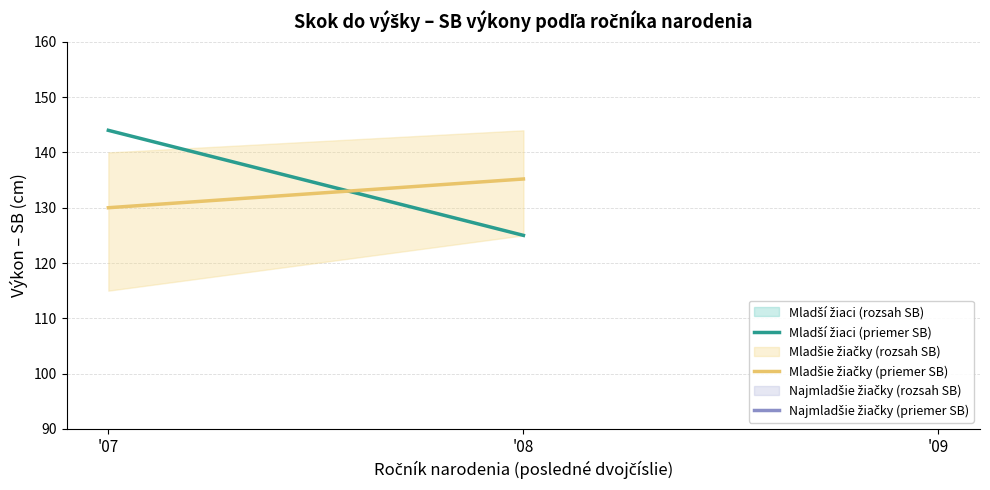

Reading left to right, extract all data points from this chart.

Mladší žiaci (priemer SB): '07=144.0	'08=125.0
Mladšie žiačky (priemer SB): '07=130.0	'08=135.2